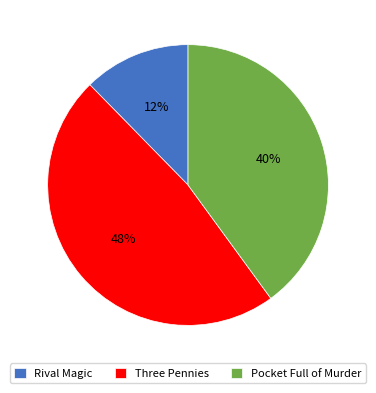

Which slice is the smallest?

Rival Magic